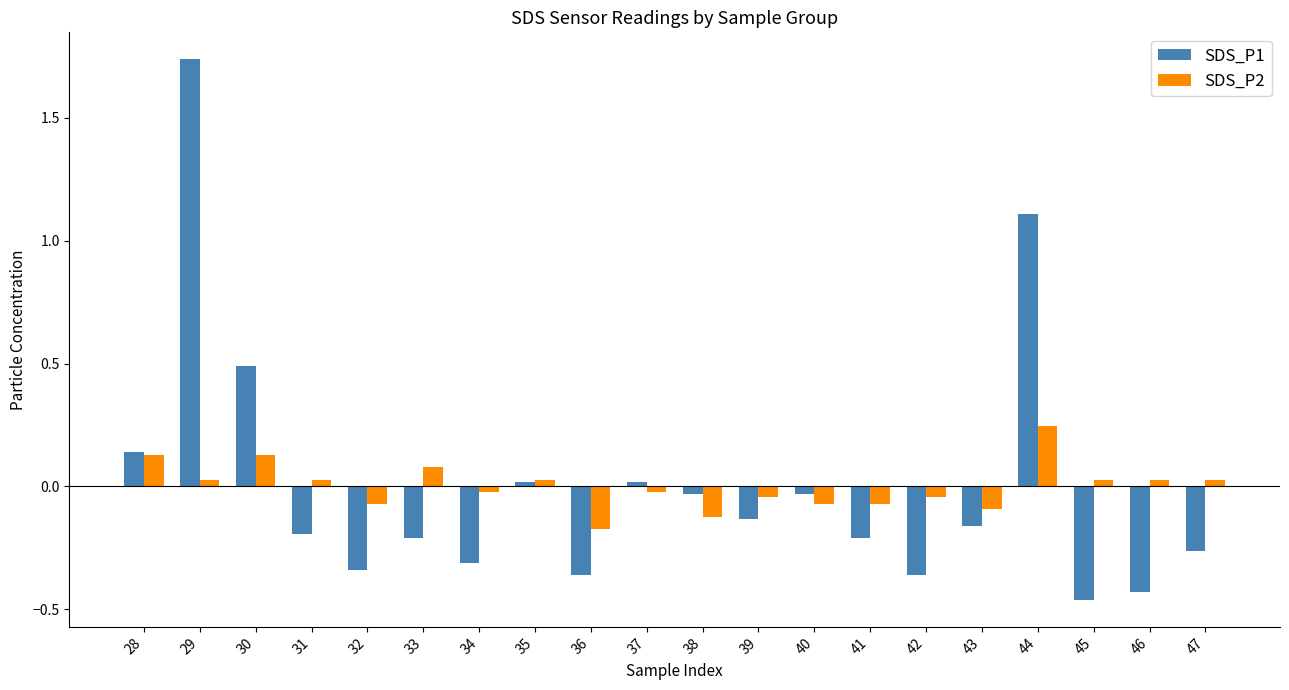

The value of SDS_P2 at 34 is -0.0. True or false?

True